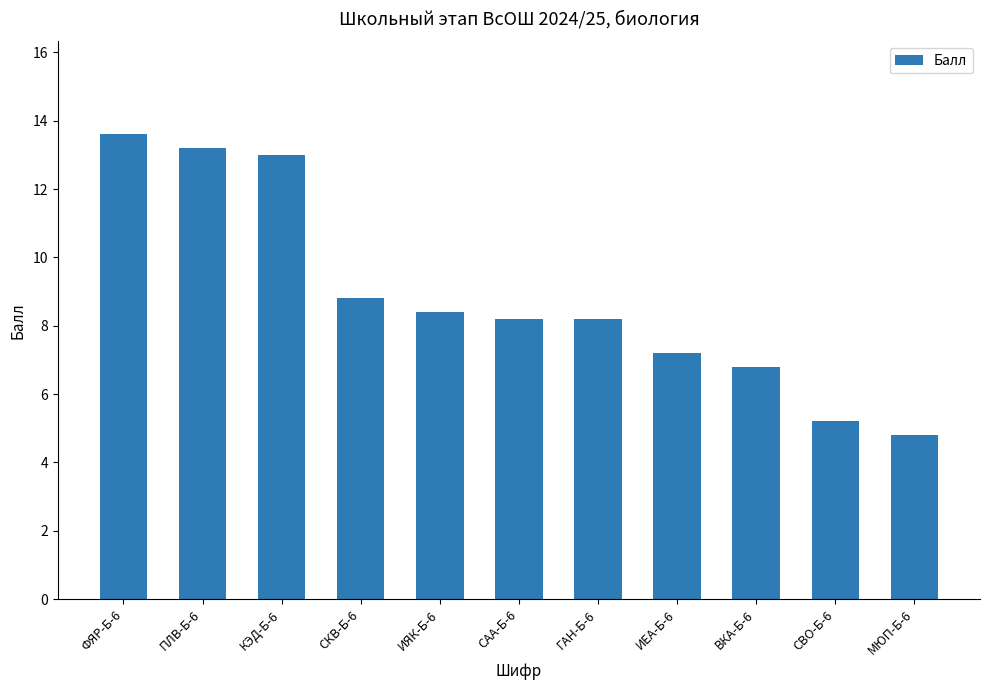

What position from the left is ПЛВ-Б-6?

2